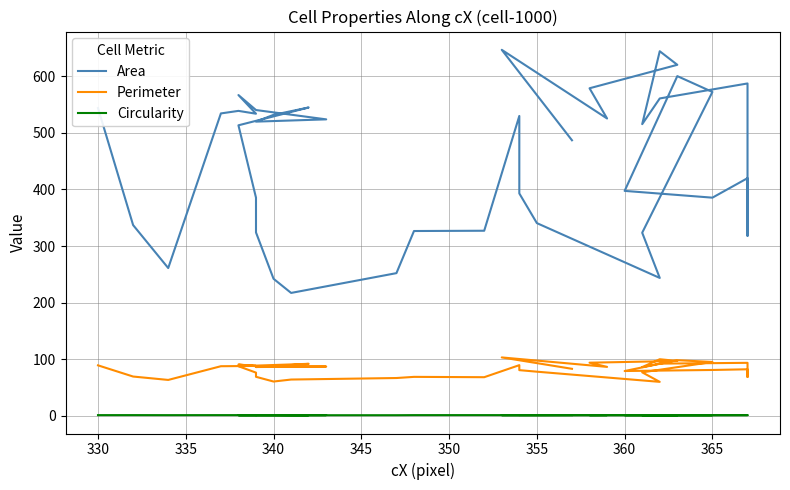

Read the Circularity value at 340.

0.9